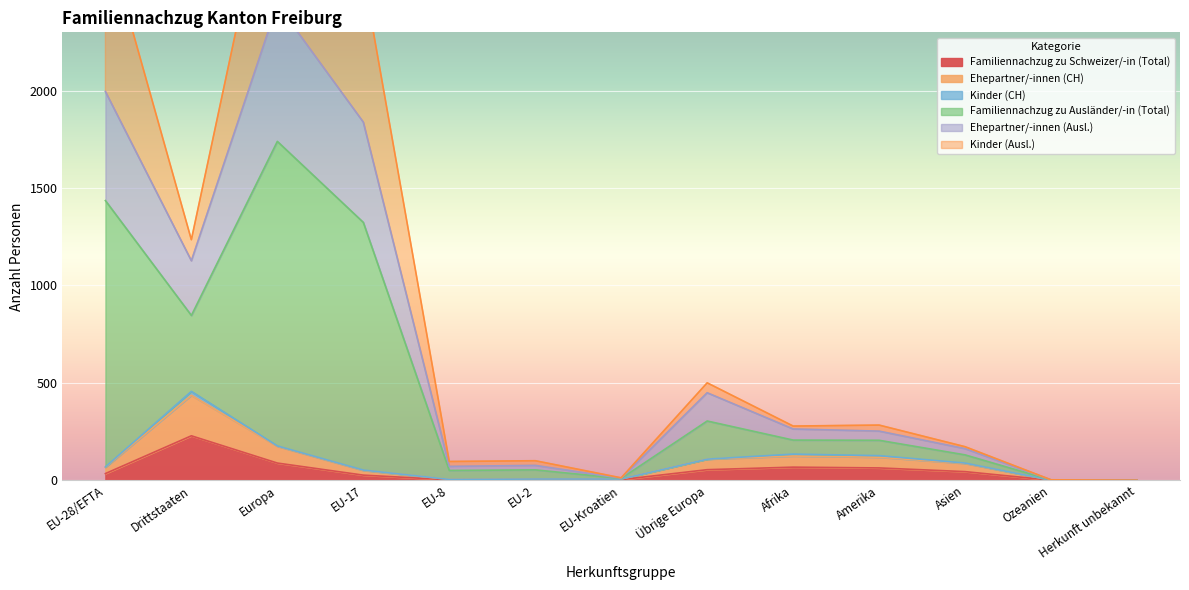

True or false: Familiennachzug zu Schweizer/-in (Total) has a value of 63 at Amerika.

True